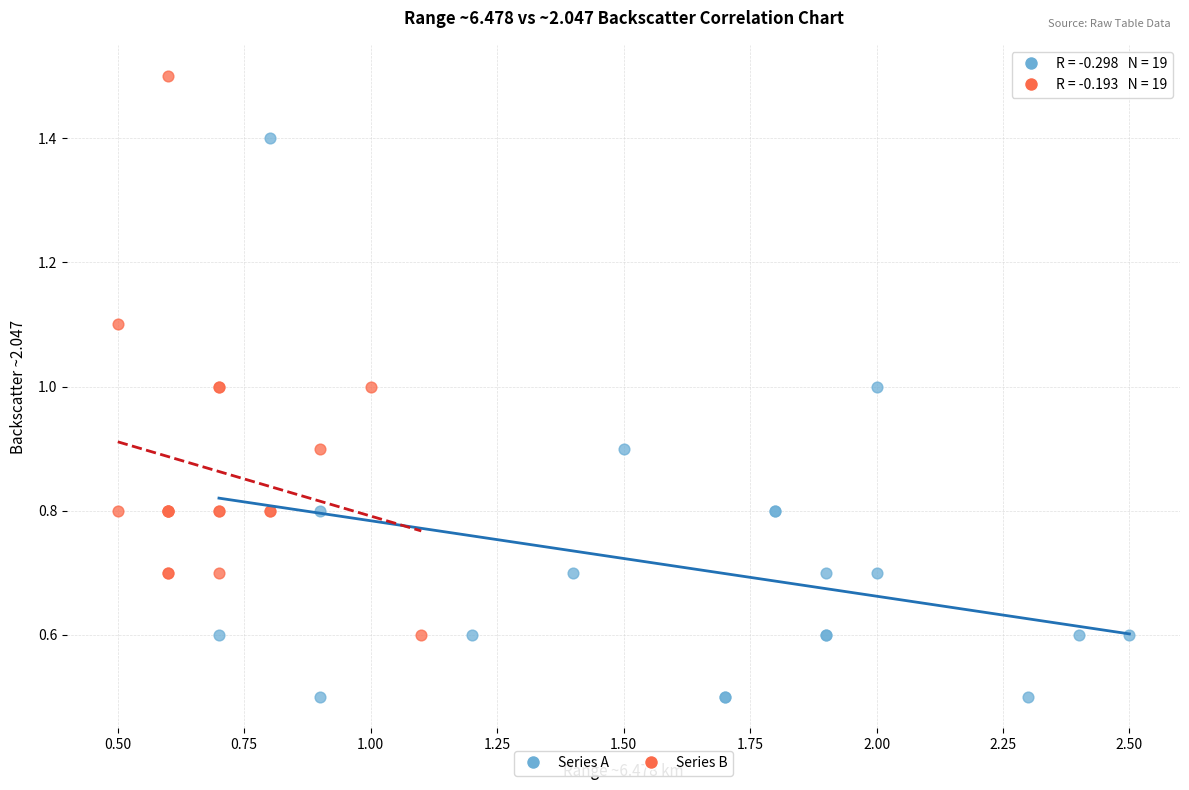

Which series contains the highest Y value?

Series B